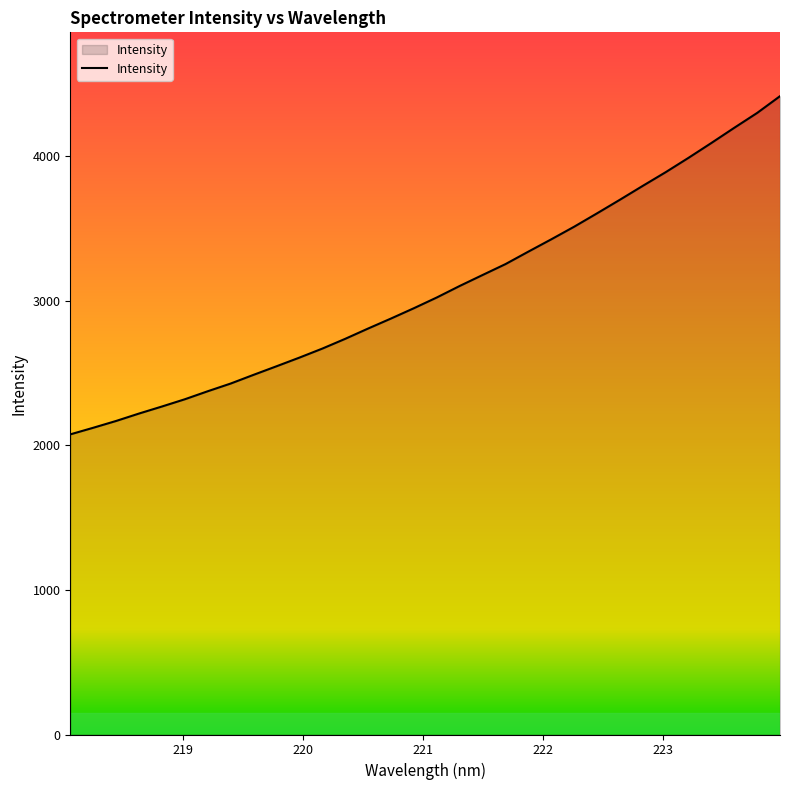

Count the number of data series in this chart.

1